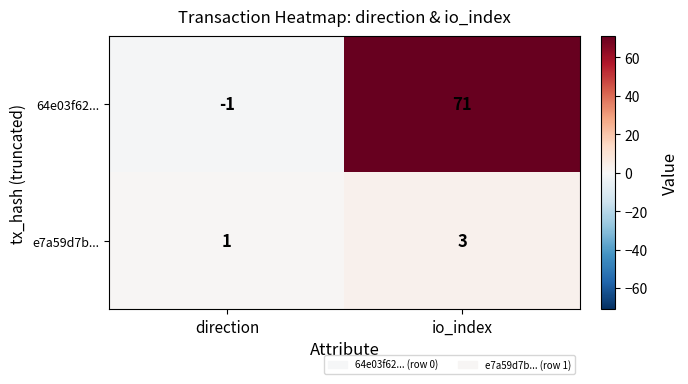

Reading right to left, list all the values displayed in this chart.

64e03f62...: 71	-1
e7a59d7b...: 3	1